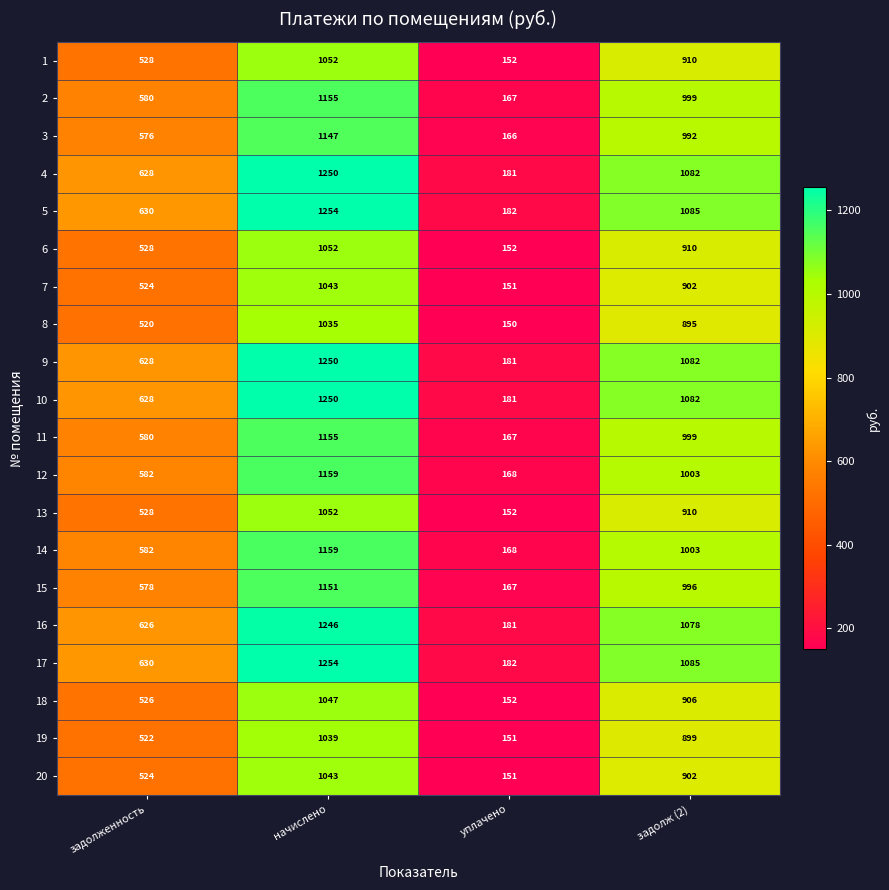

Rank the categories by 19 value from lowest to highest.

уплачено, задолженность, задолж (2), начислено